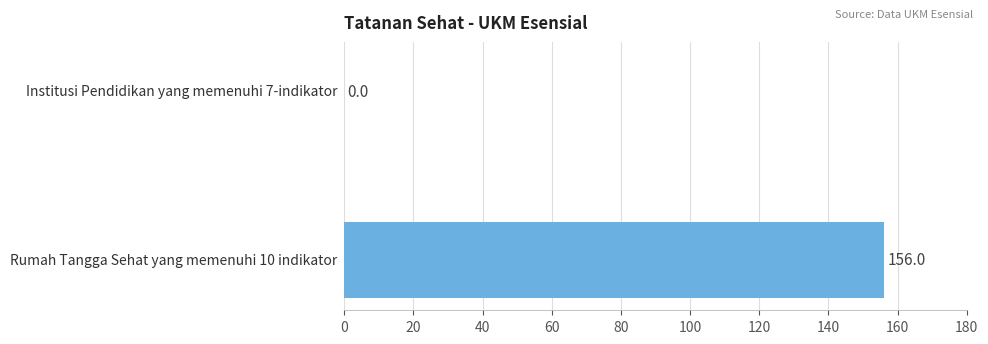

What is the sum of all values?

156